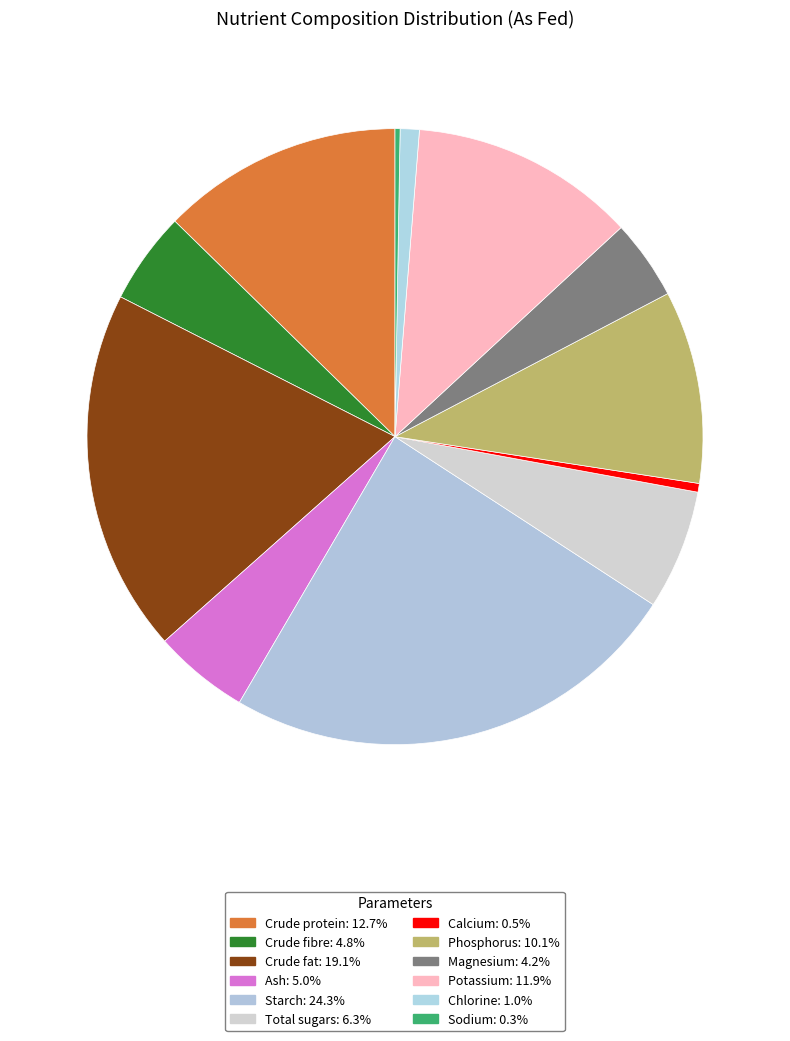

How many segments does this pie chart have?

12